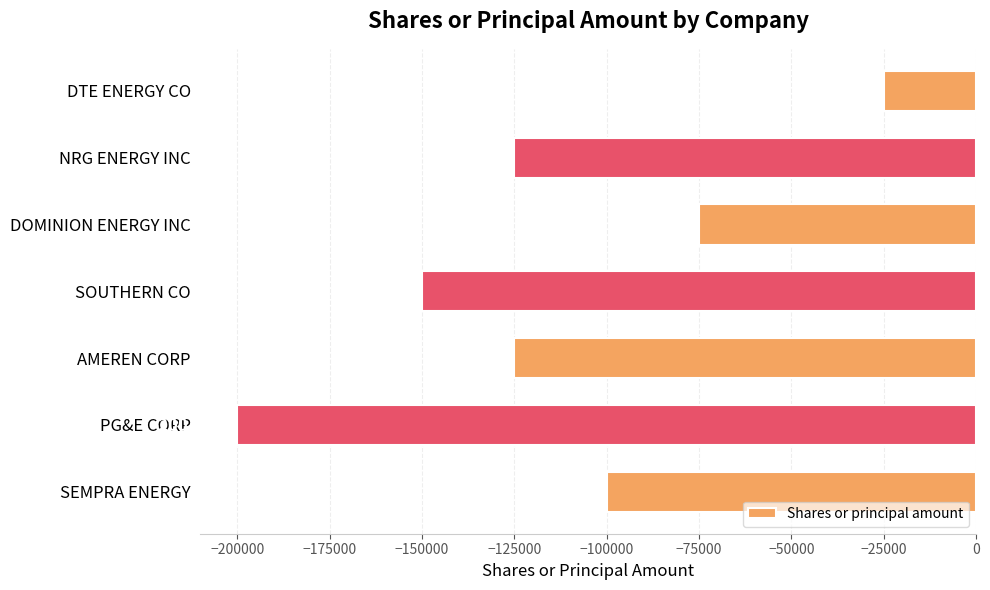

How many values are between -150000 and -75000?

5